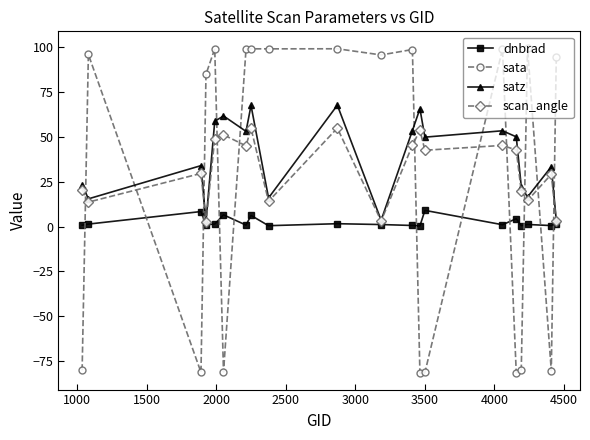

Which series has the widest spread of values?

sata